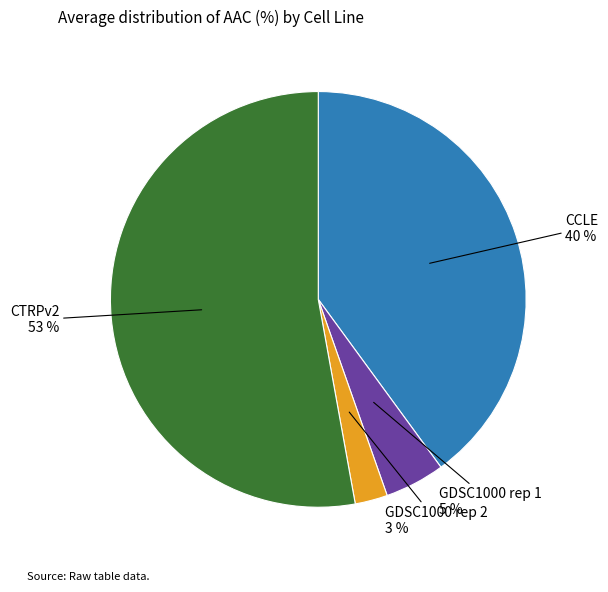

Which slice is the largest?

CTRPv2